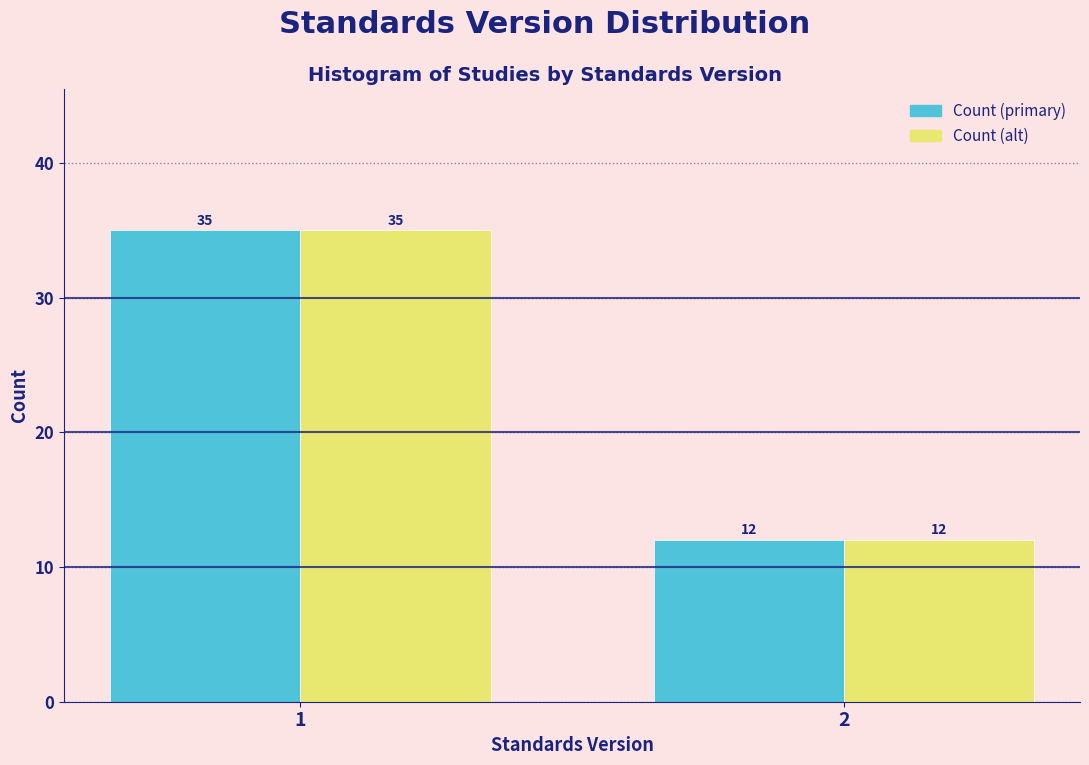

What is the total value across all series at 1?

70